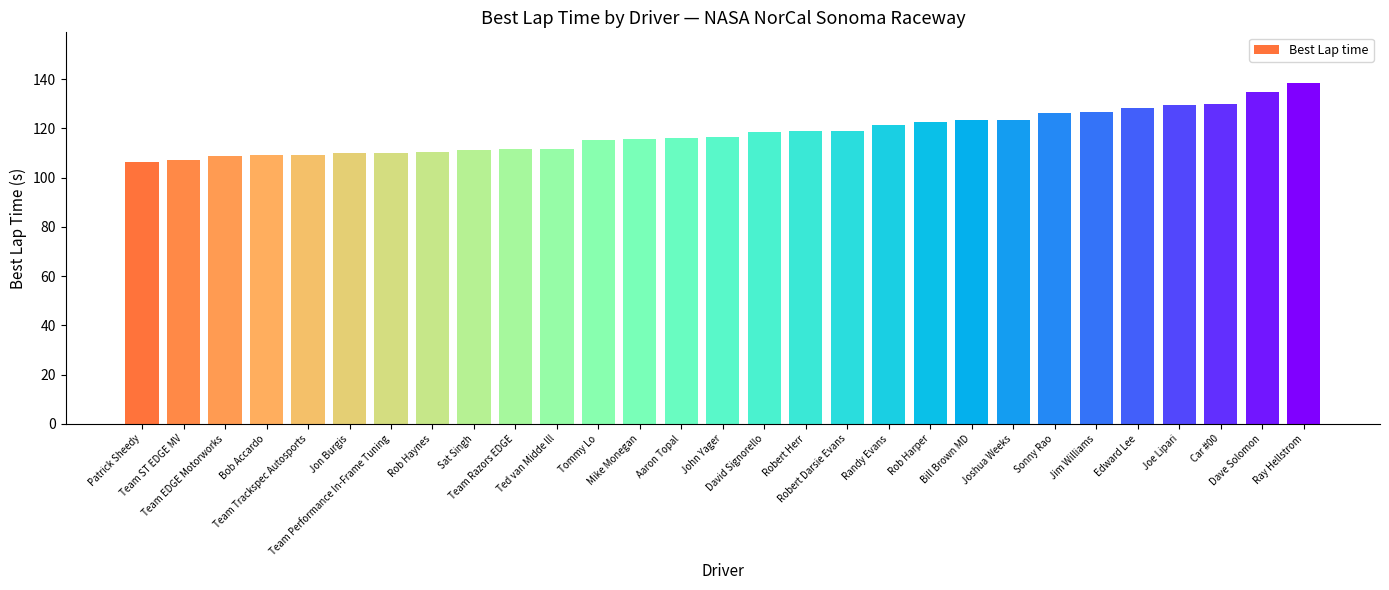

What is the value of the 22nd bar from the left?

123.6